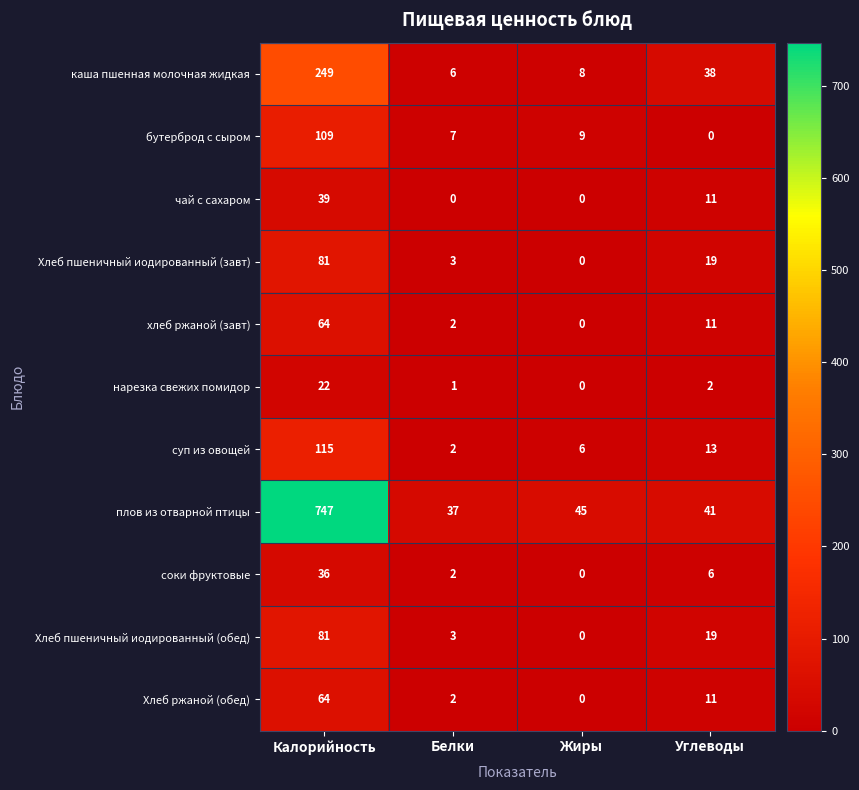

Which series changed the most between Калорийность and Жиры?

плов из отварной птицы